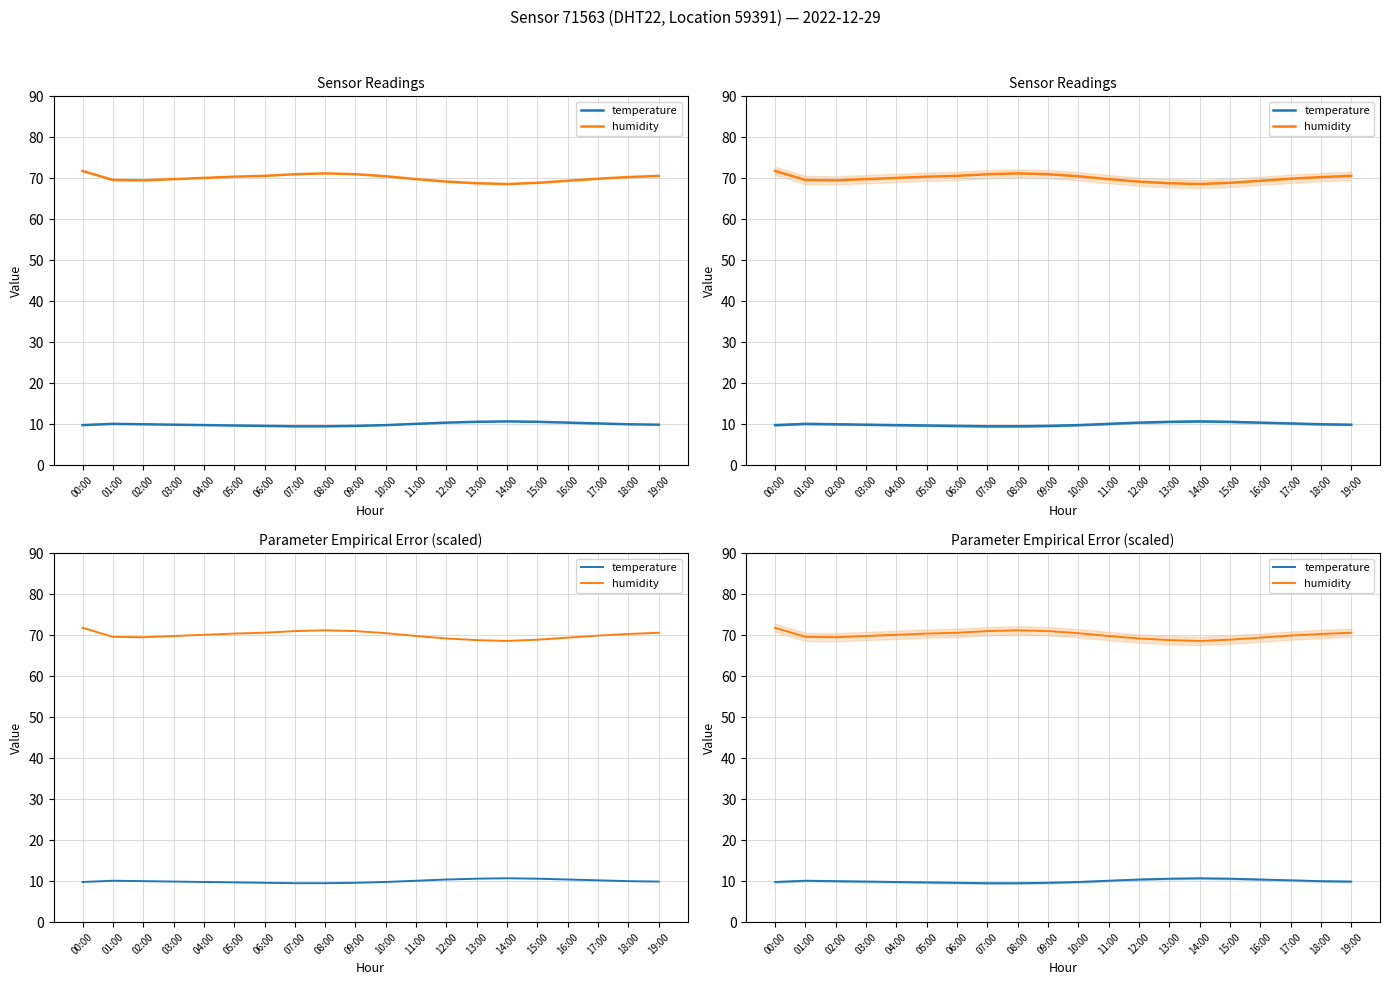

Is it true that temperature equals 4.8 at 00:00?

False